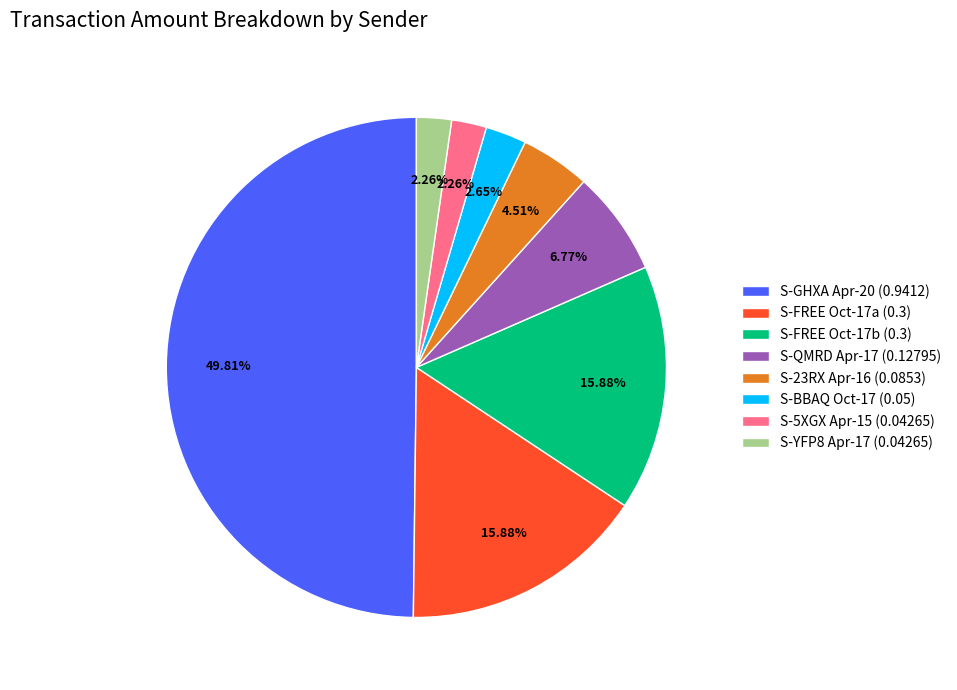

Is the sum of S-5XGX Apr-15 (0.04265) and S-FREE Oct-17a (0.3) greater than half?

No